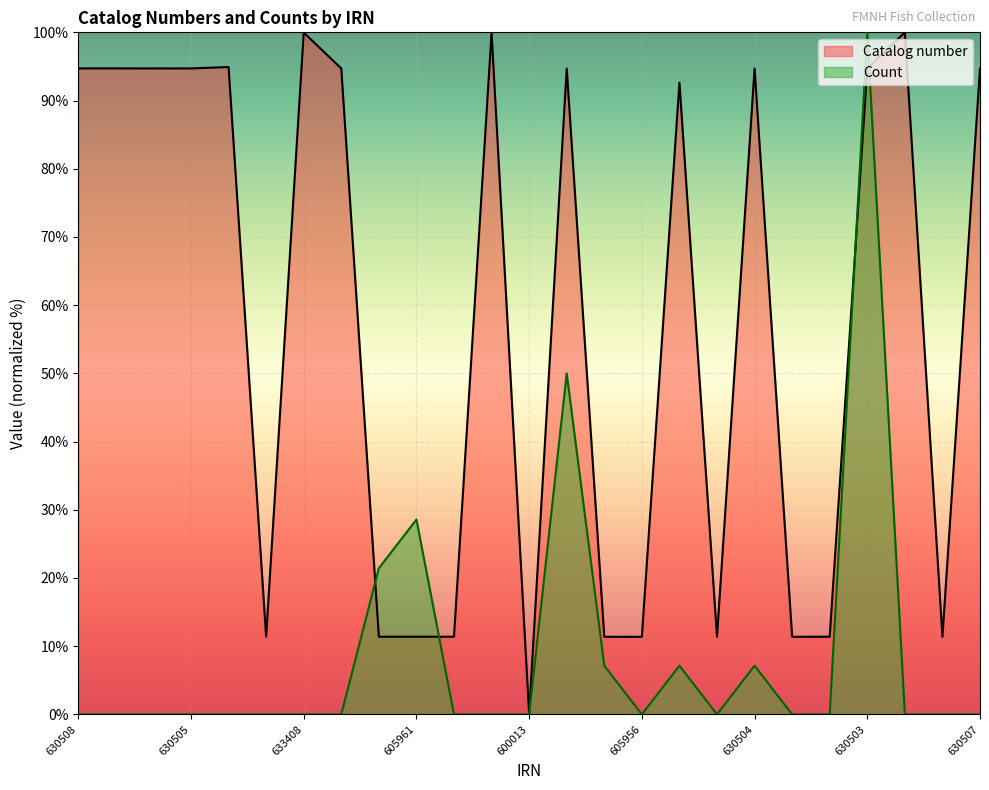

The value of Catalog number at 630507 is 42.4. True or false?

False